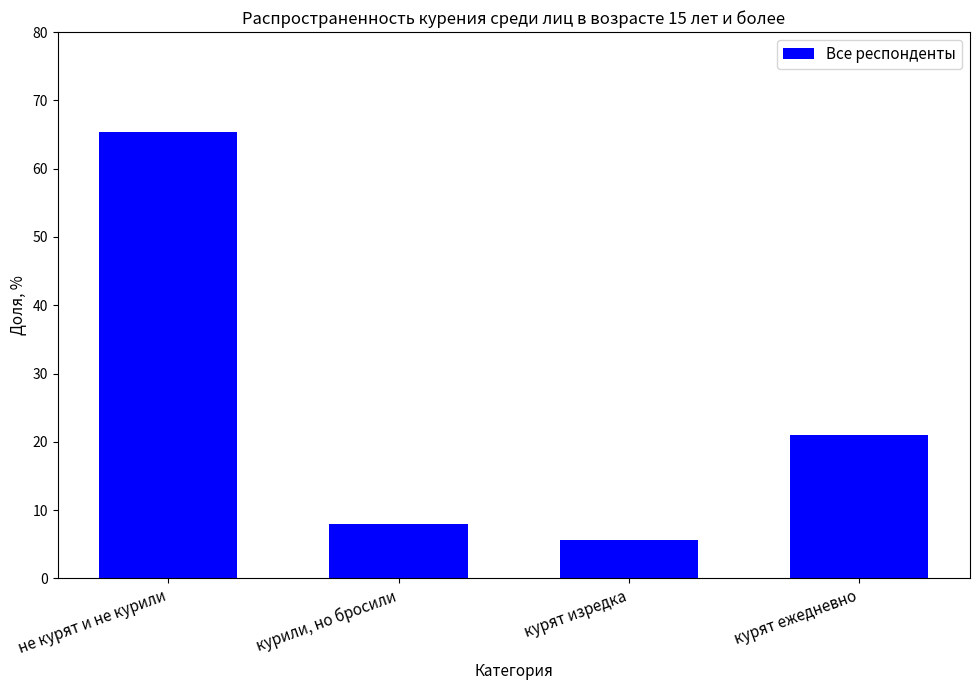

How many bars are there in total?

4